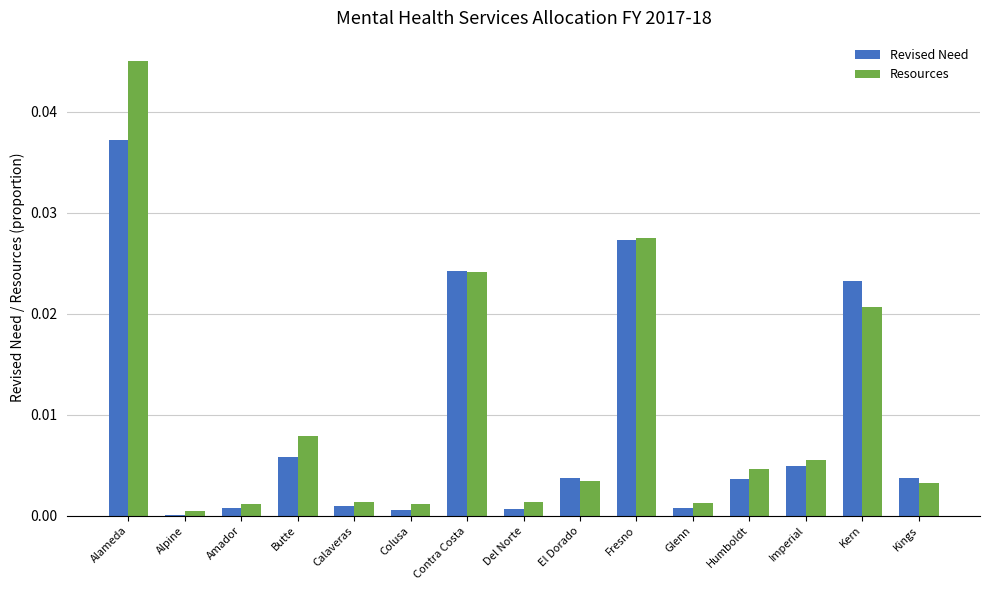

Which series has the widest spread of values?

Resources